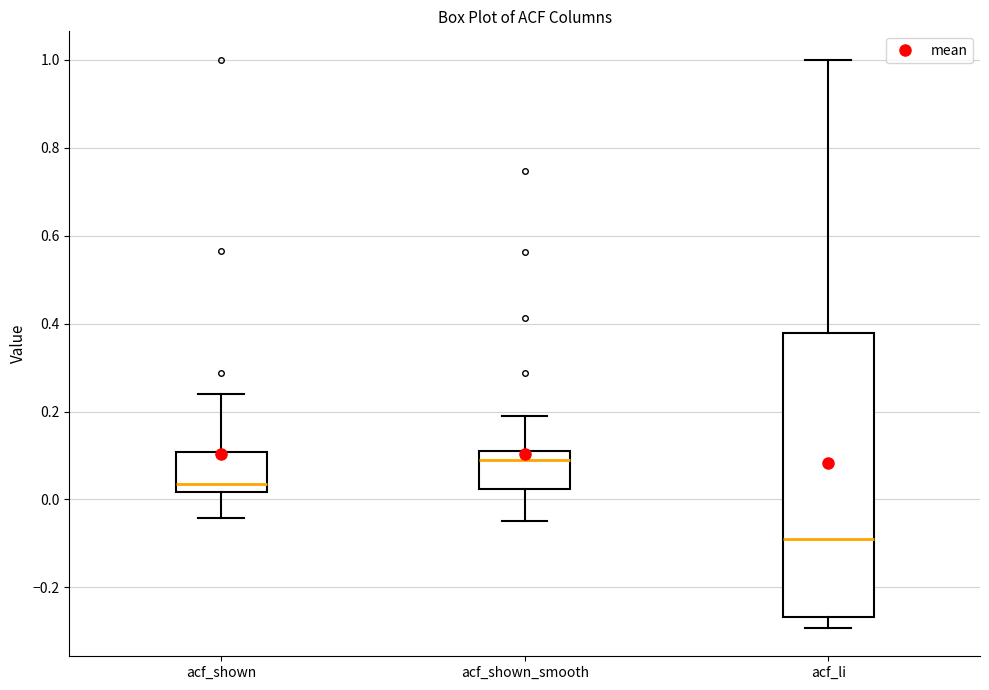

Which box's median line is the highest?

acf_shown_smooth